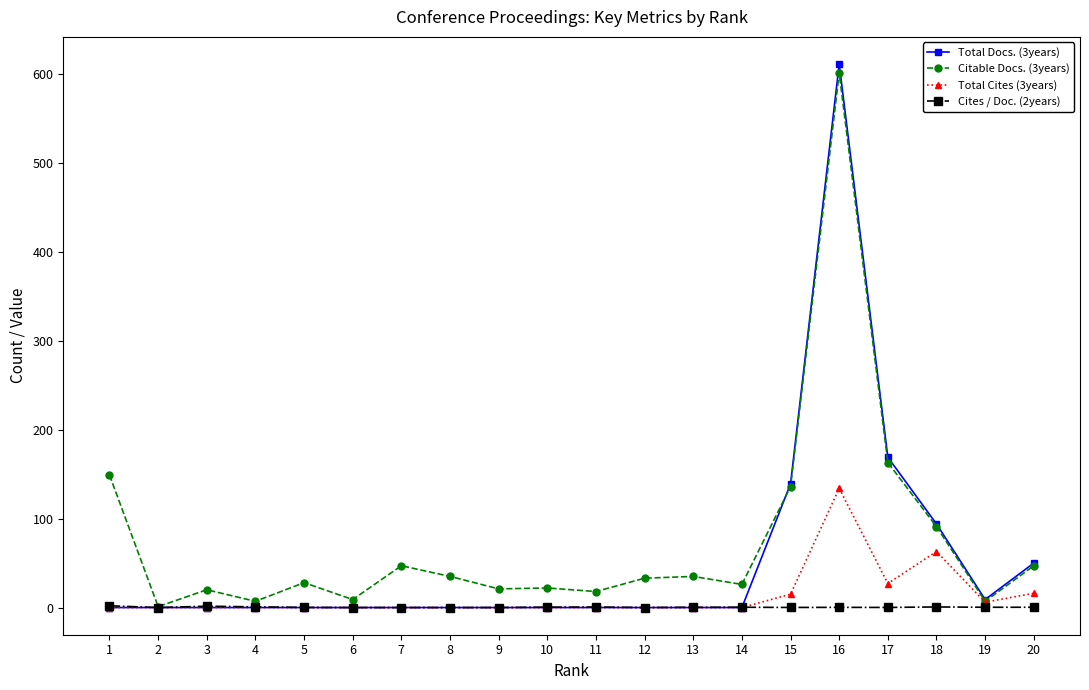

Which category has the highest value across all series?

16